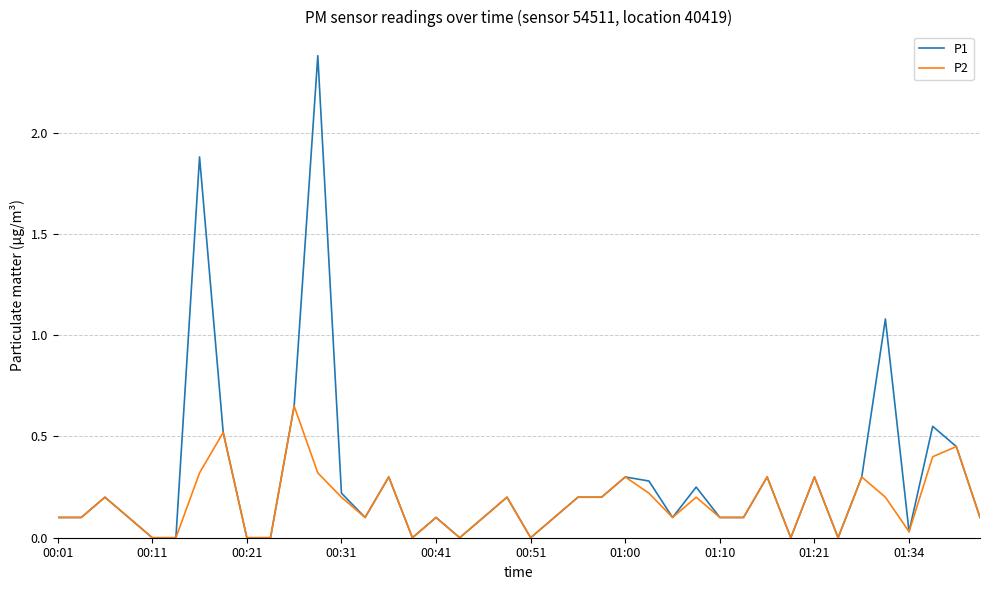

Rank the series by their average value, from highest to lowest.

P1, P2